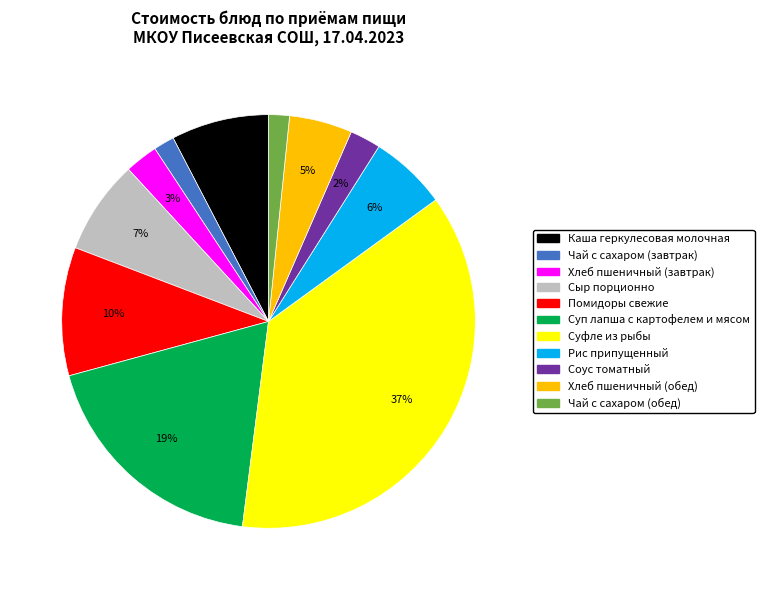

To the nearest percent, what is the difference between the Каша геркулесовая молочная and Помидоры свежие slice percentages?

2%